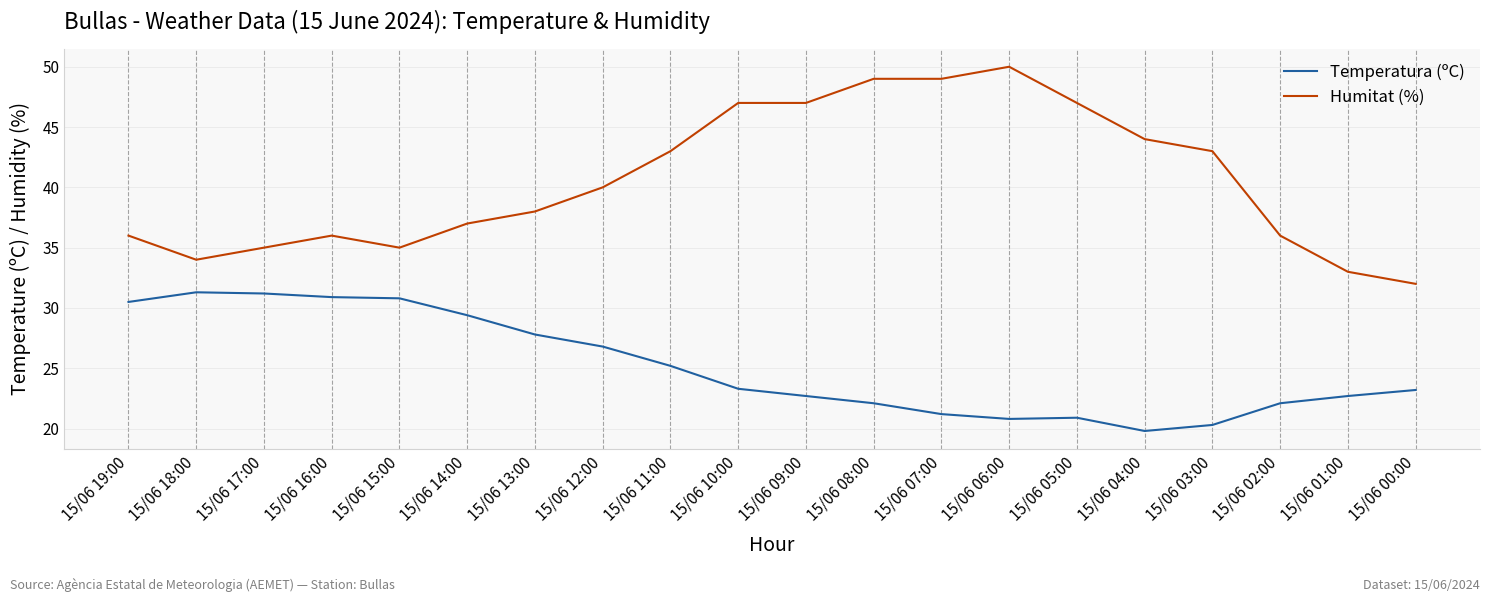

What are all the series names shown in the legend?

Temperatura (ºC), Humitat (%)